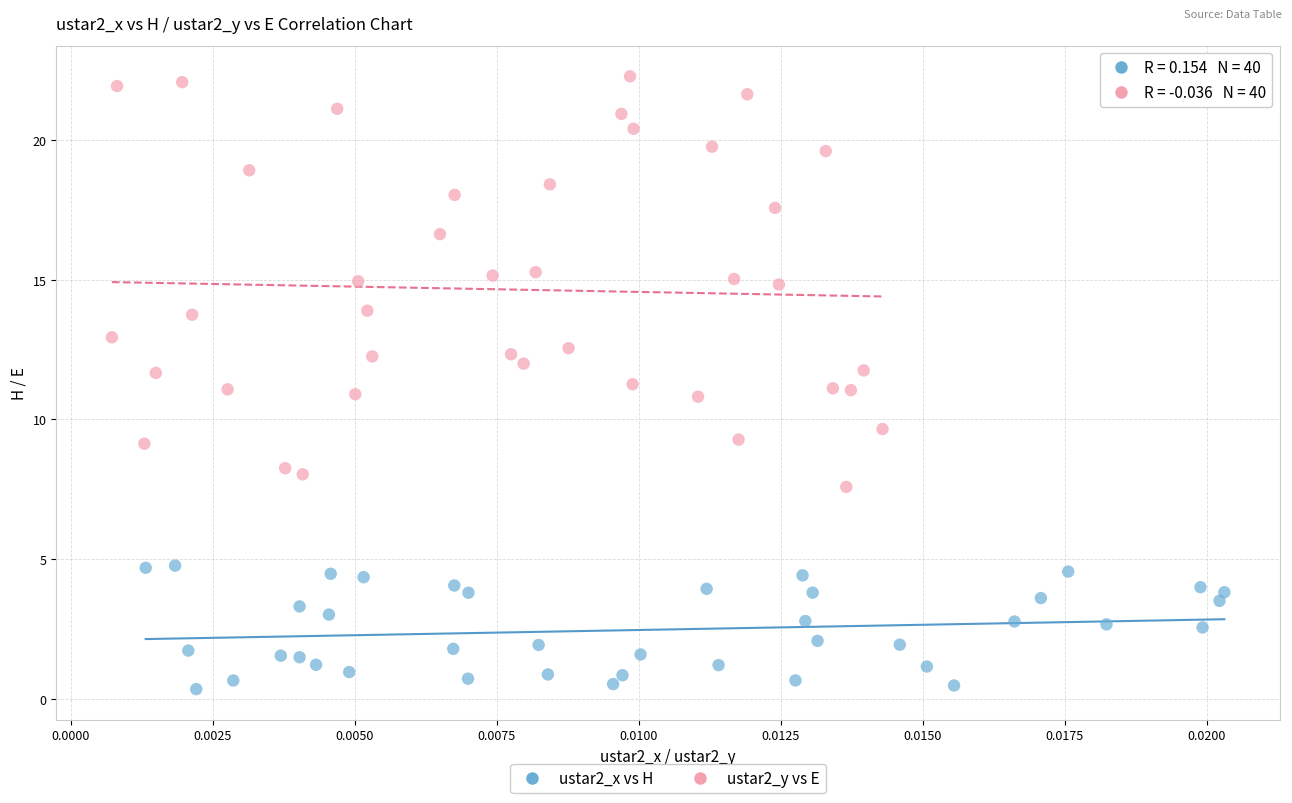

Which series reaches the maximum Y coordinate?

ustar2_y vs E